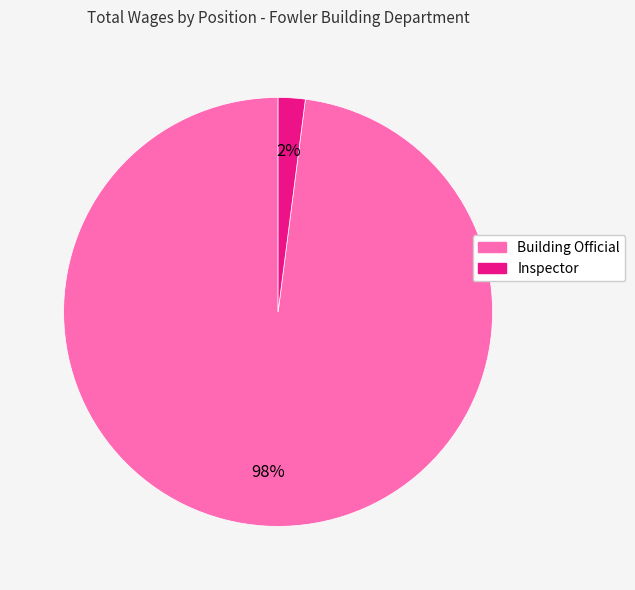

Which category has the smallest portion of the pie?

Inspector